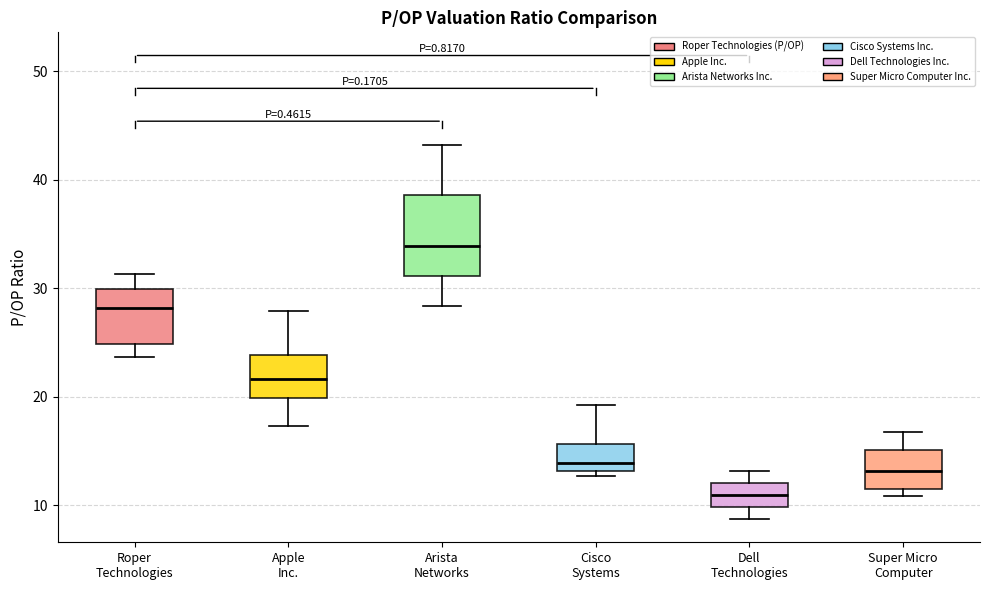

Where does the lower whisker of the box for Apple Inc. end on the y-axis? The values are not printed on the chart, so give them approximately, as read against the axis.

17